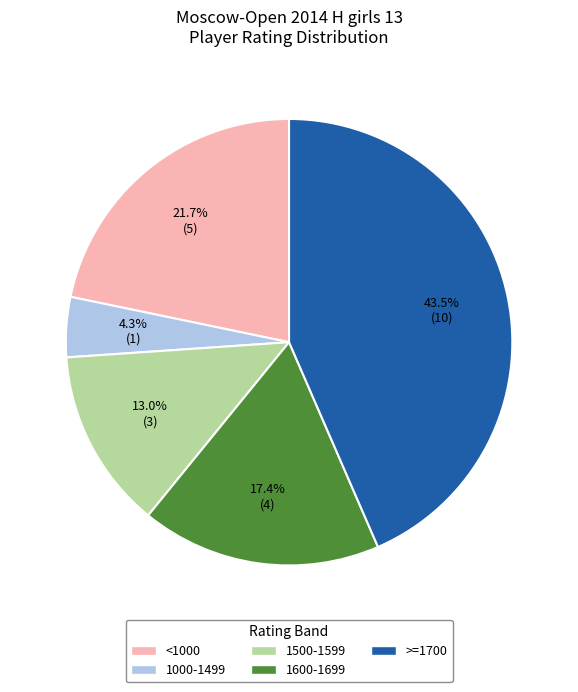

How much of the chart is everything except 1600-1699?

82.6%